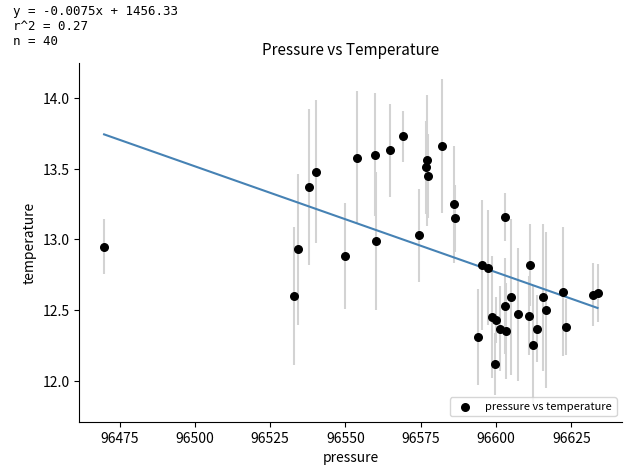

What Y value in the scatter plot is closest to 12?

12.1